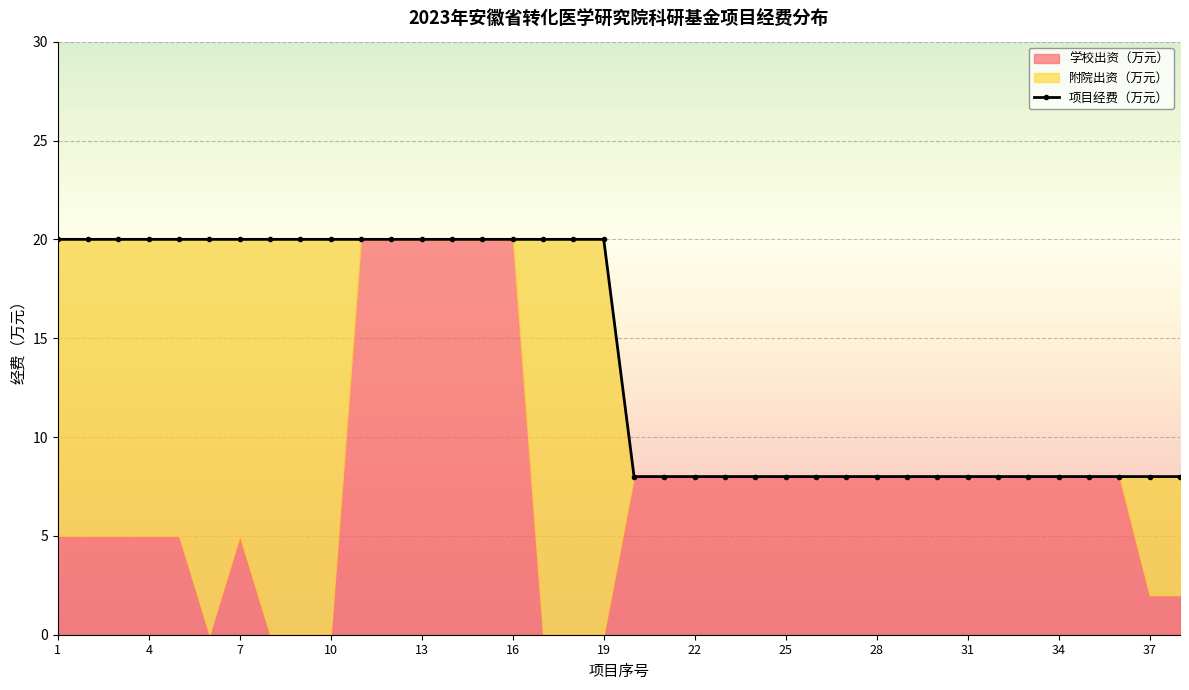

True or false: 项目经费（万元） and 学校出资（万元） intersect in this chart.

False